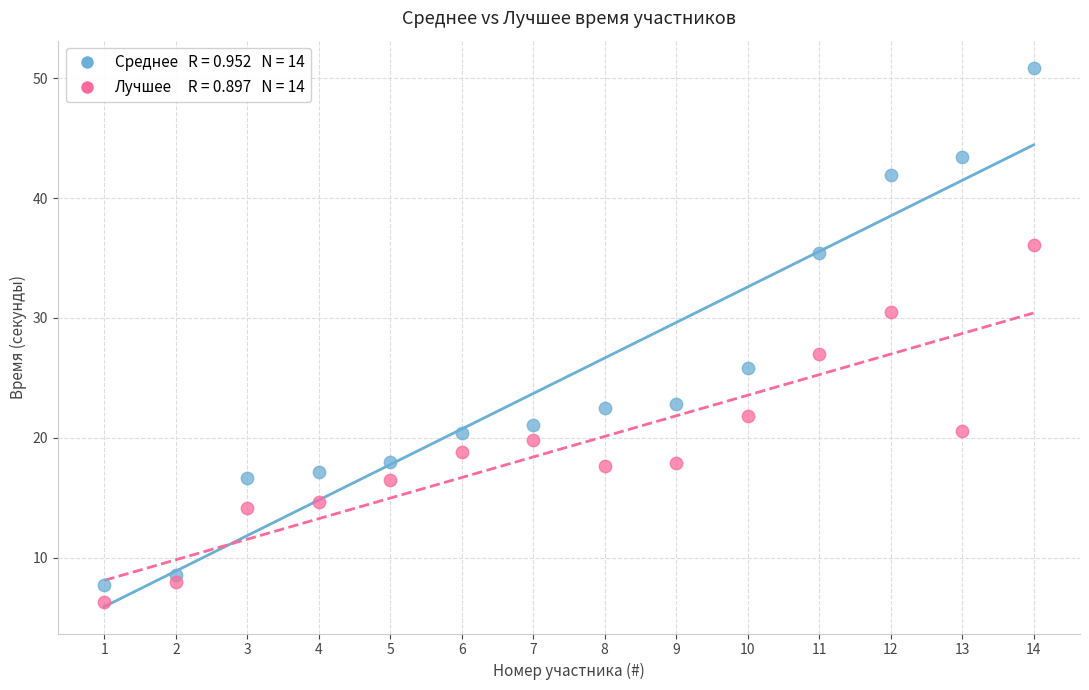

Across all data points, what is the range of X values (max minus min)?

13.0